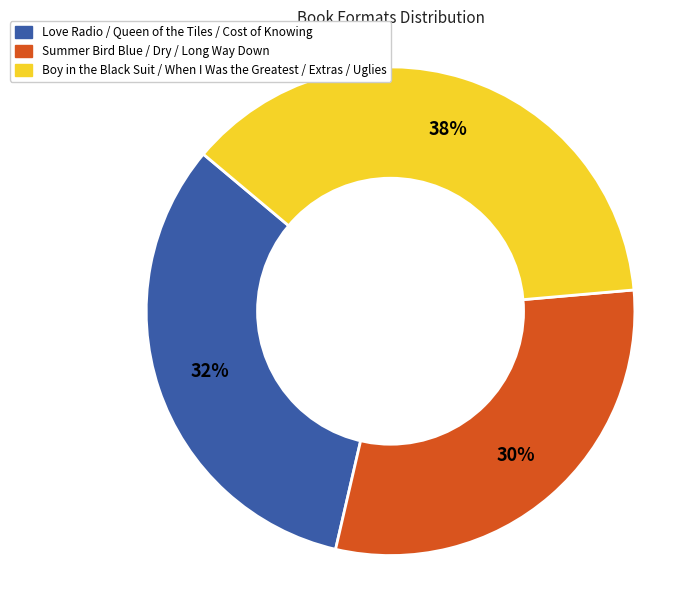

Does any single category account for the majority?

No